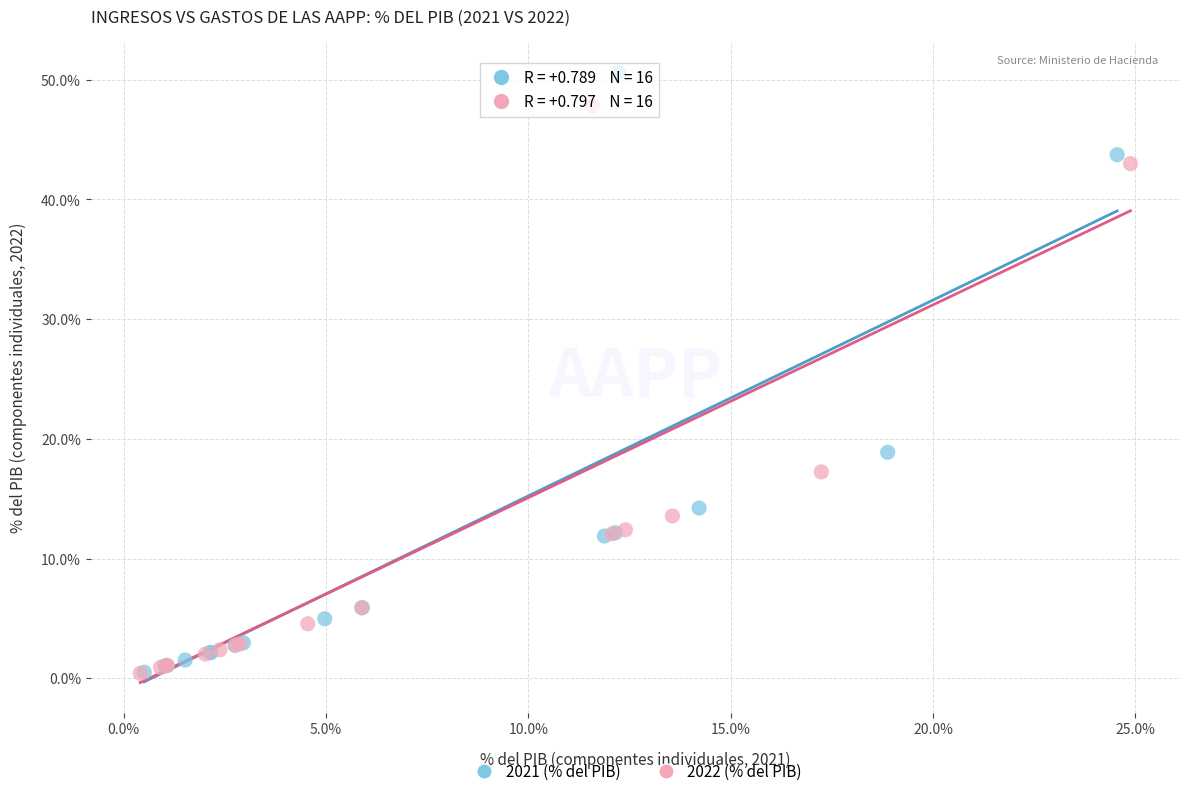

Which series has the widest spread of Y values?

2021 (% del PIB)